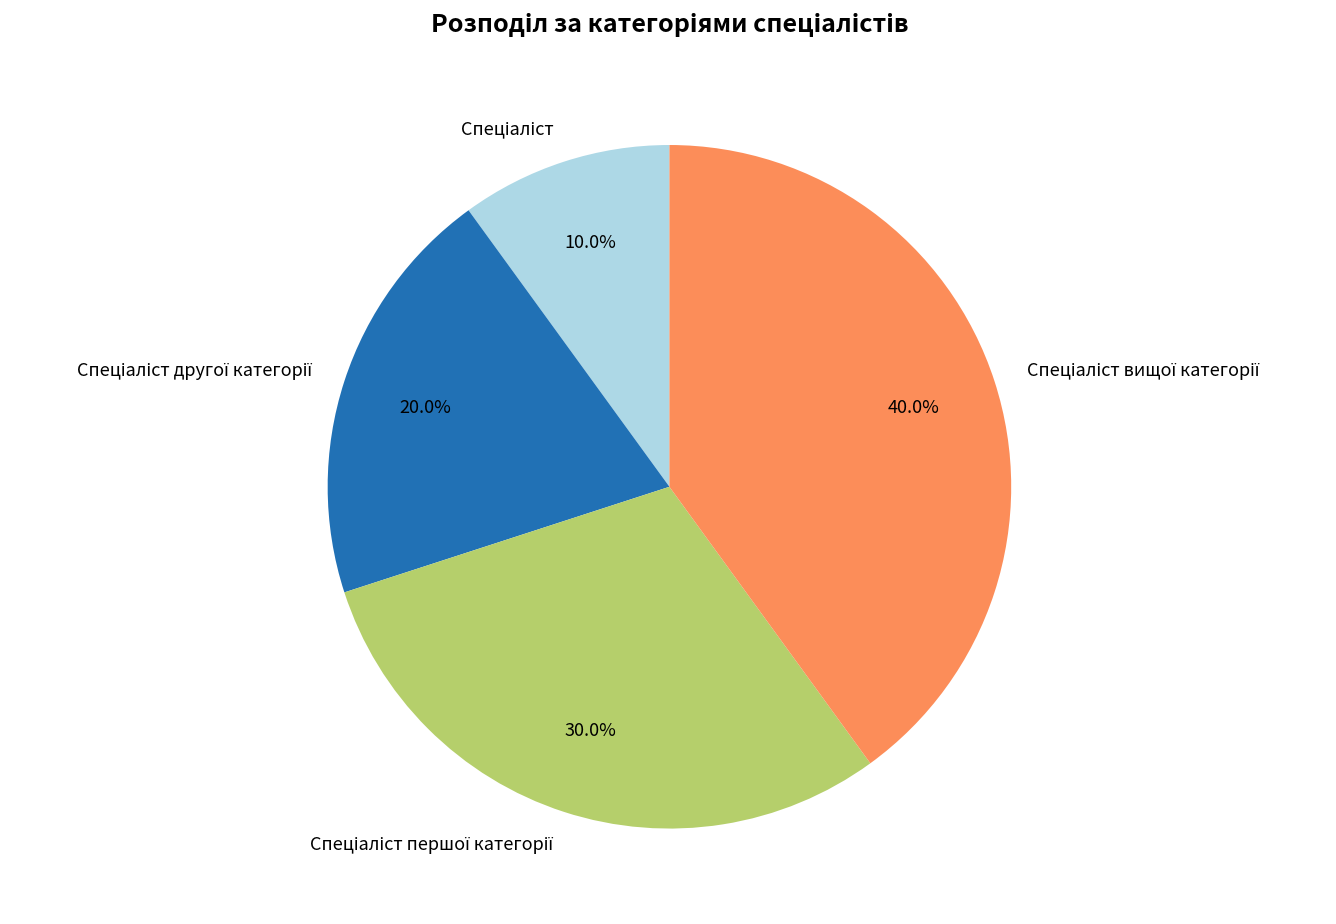

Is there any slice that represents more than half of the pie?

No